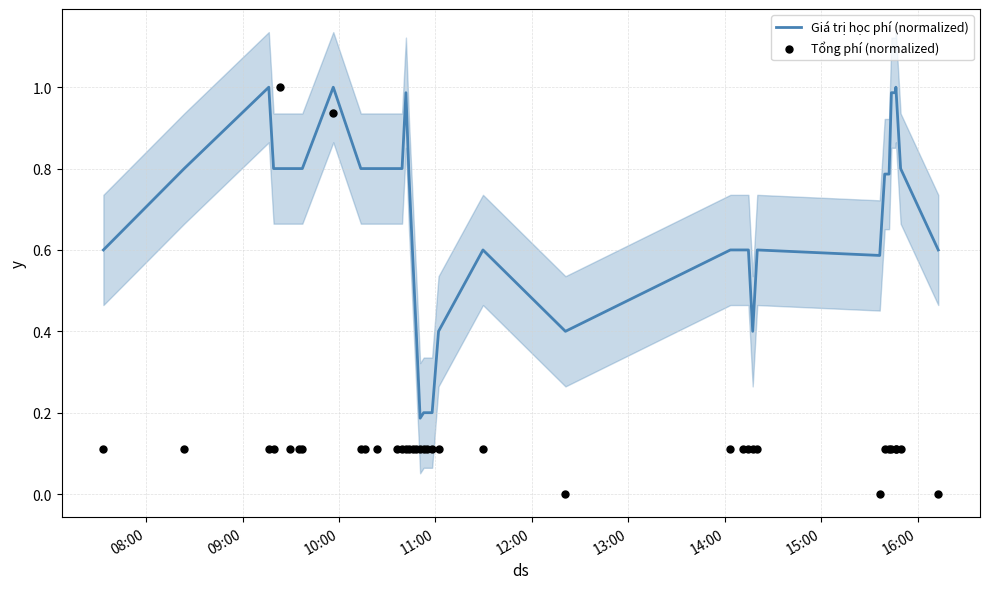

What are all the series names shown in the legend?

Giá trị học phí (normalized), Tổng phí (normalized)